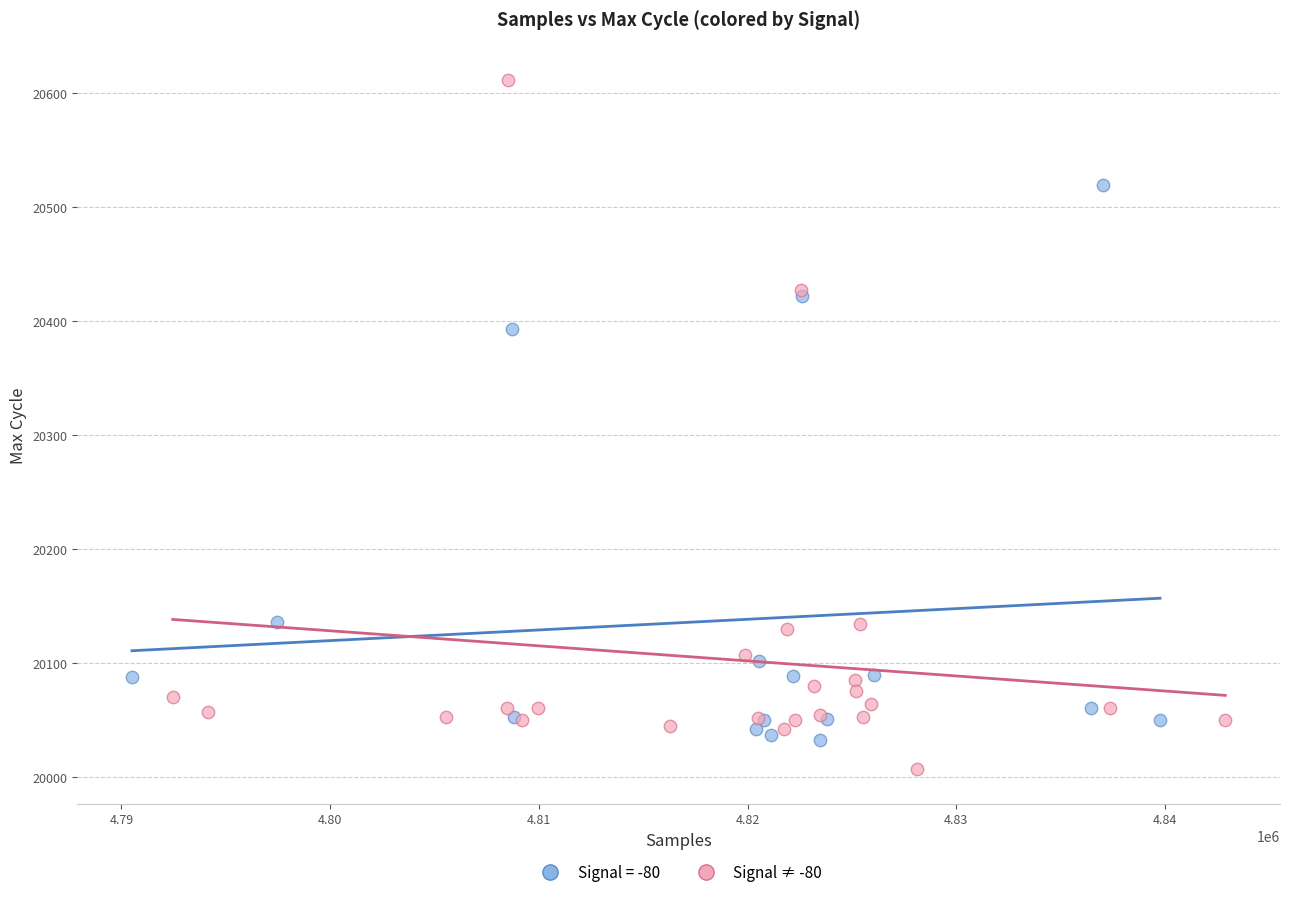

Which series reaches the maximum Y coordinate?

Signal ≠ -80